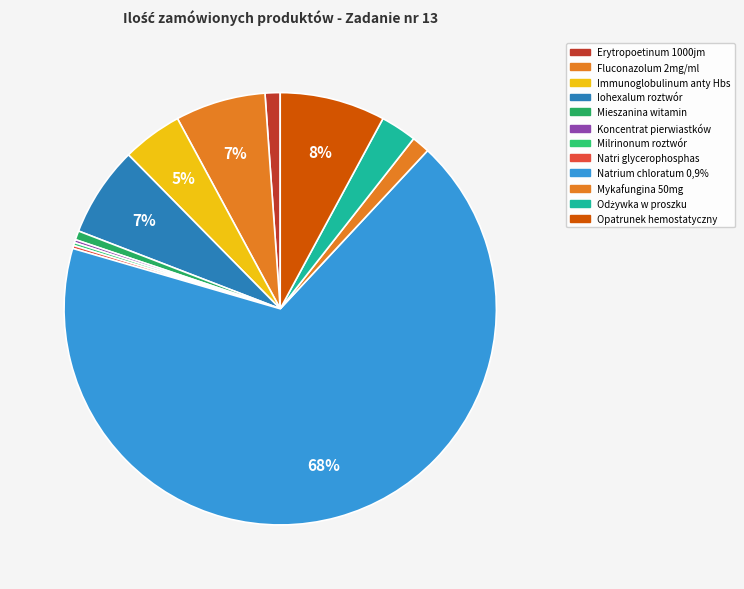

Approximately how many times larger is the value at Mieszanina witamin compared to Erytropoetinum 1000jm?

0.6